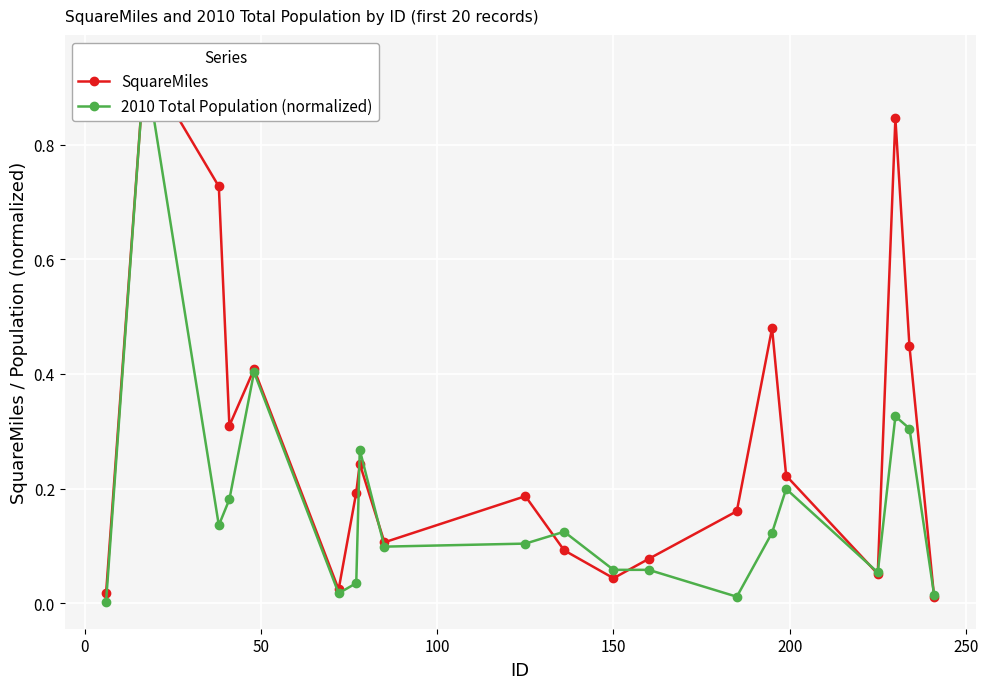

Does the chart display data point markers on the line(s)?

Yes